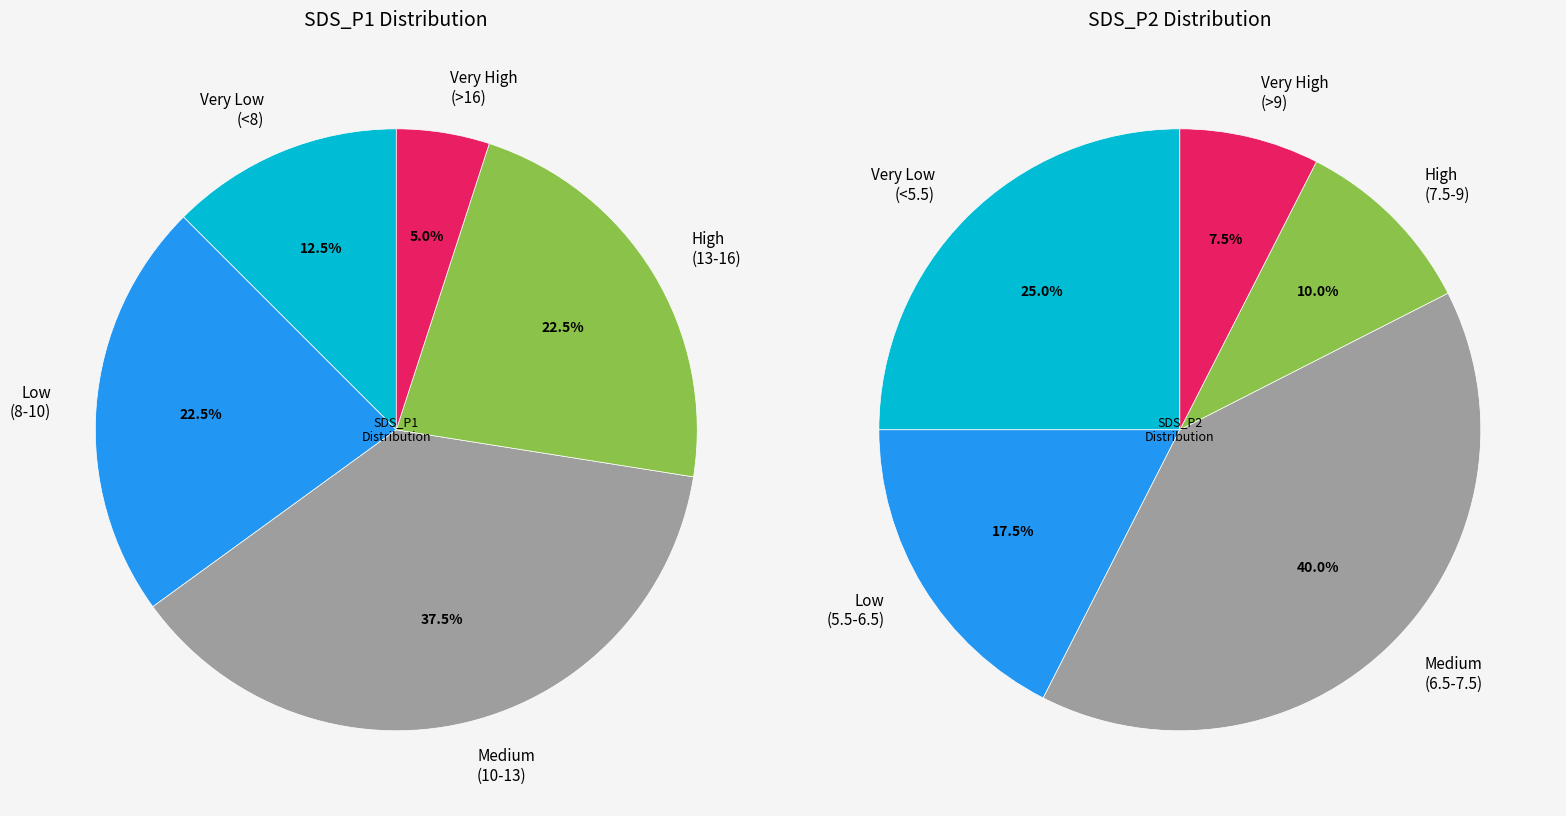

The 17 slice represents 1% of the pie. True or false?

False